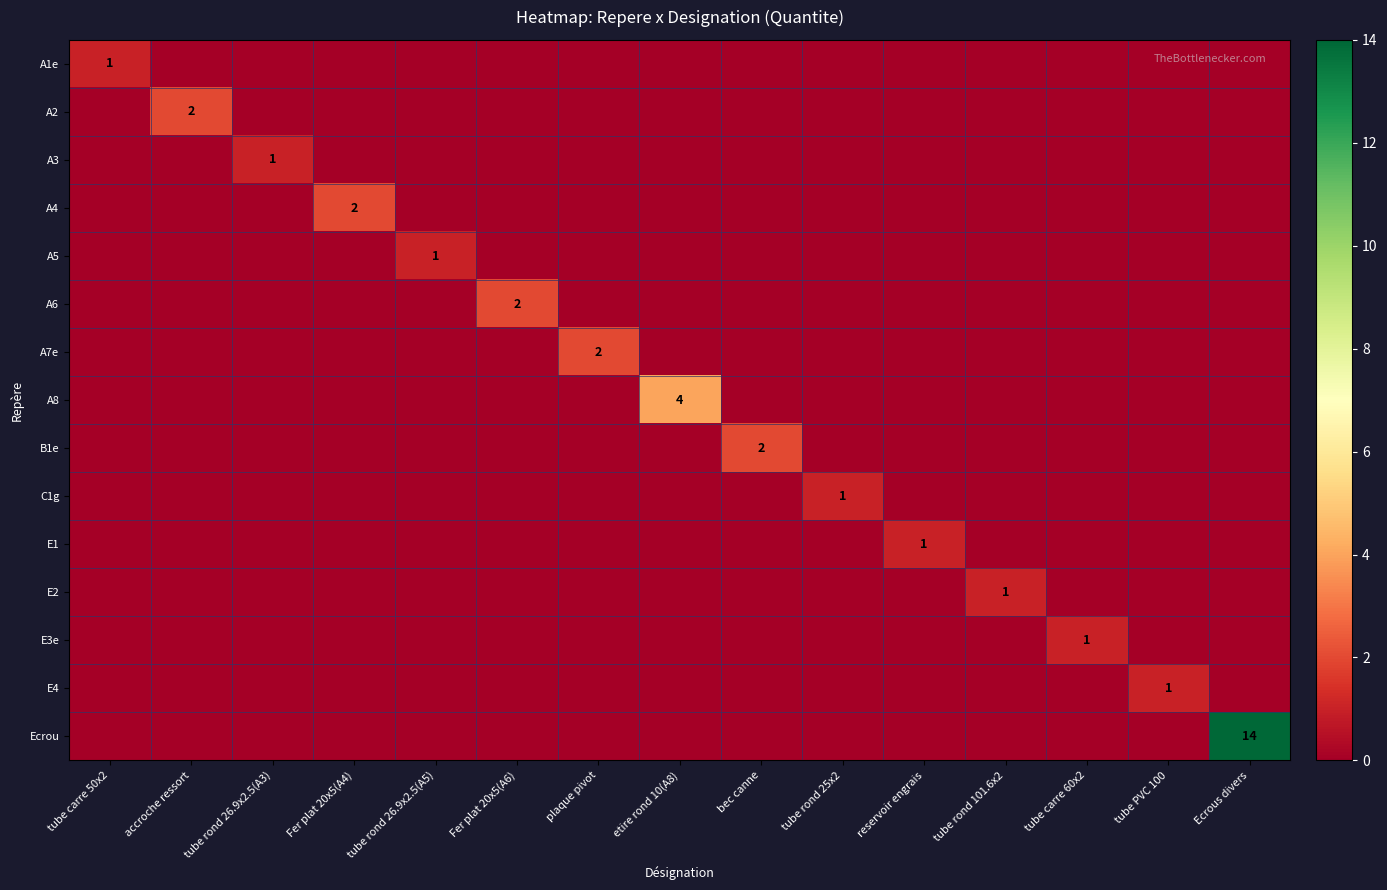

What is the sum of all C1g values?

1